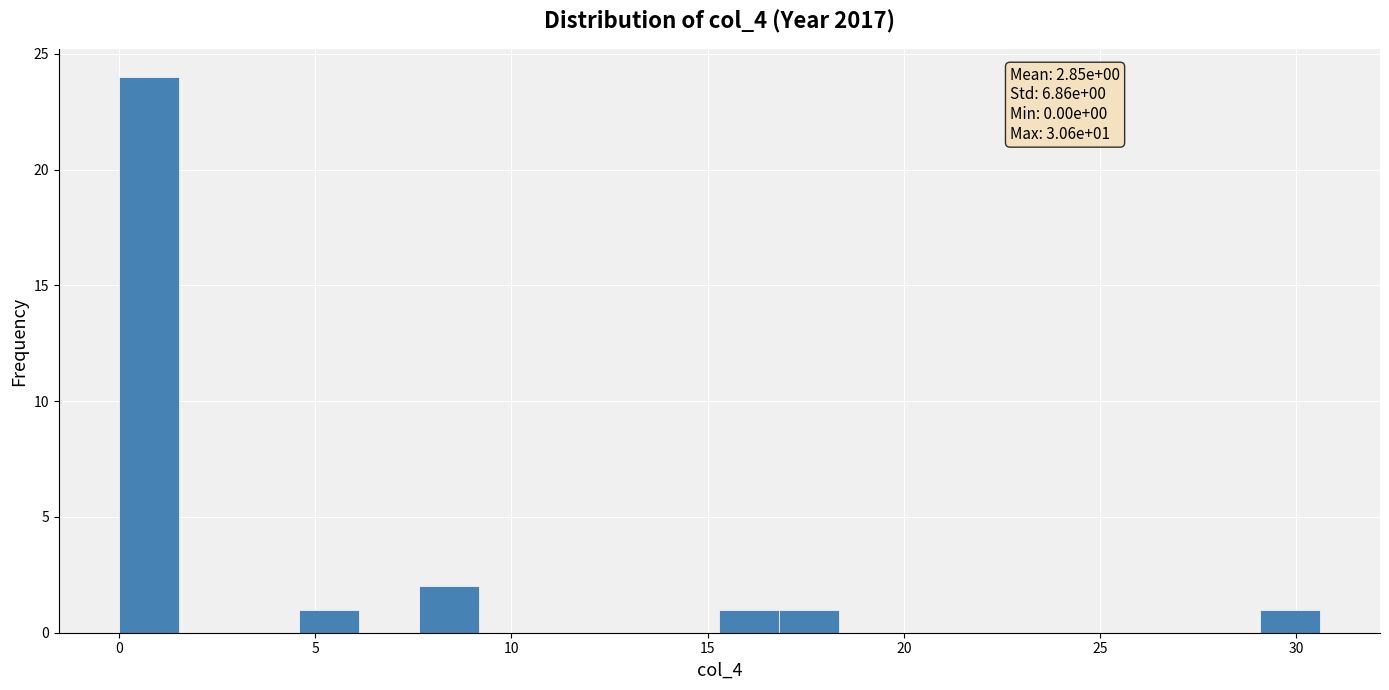

Read against the x-axis, roughly where is the centre of the tallest bar?

1.0